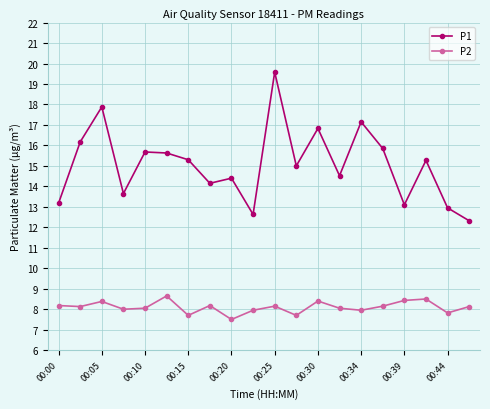

Which series has the widest spread of values?

P1